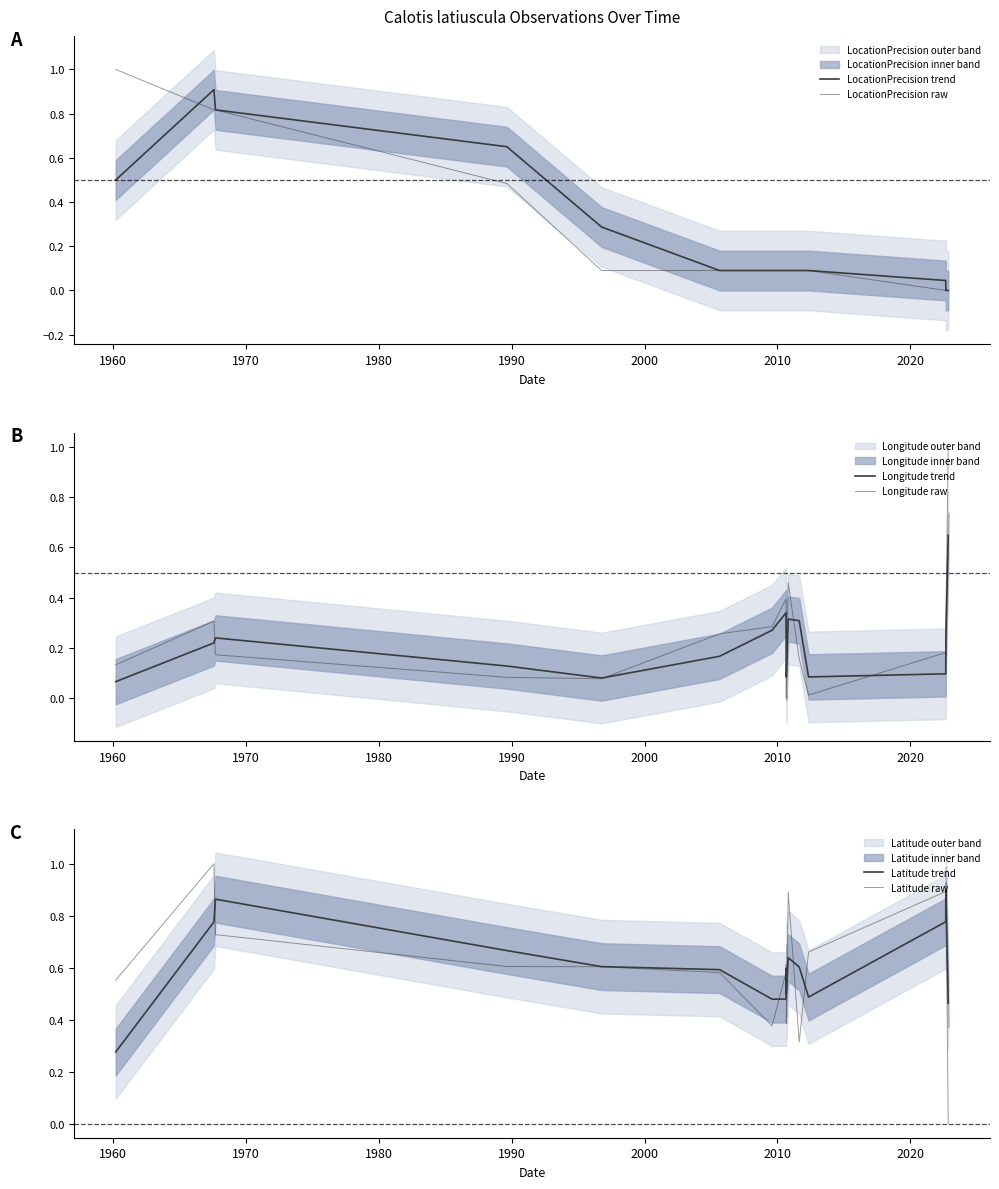

Where do LocationPrecision trend and Longitude raw first cross each other?

1990 and 2000